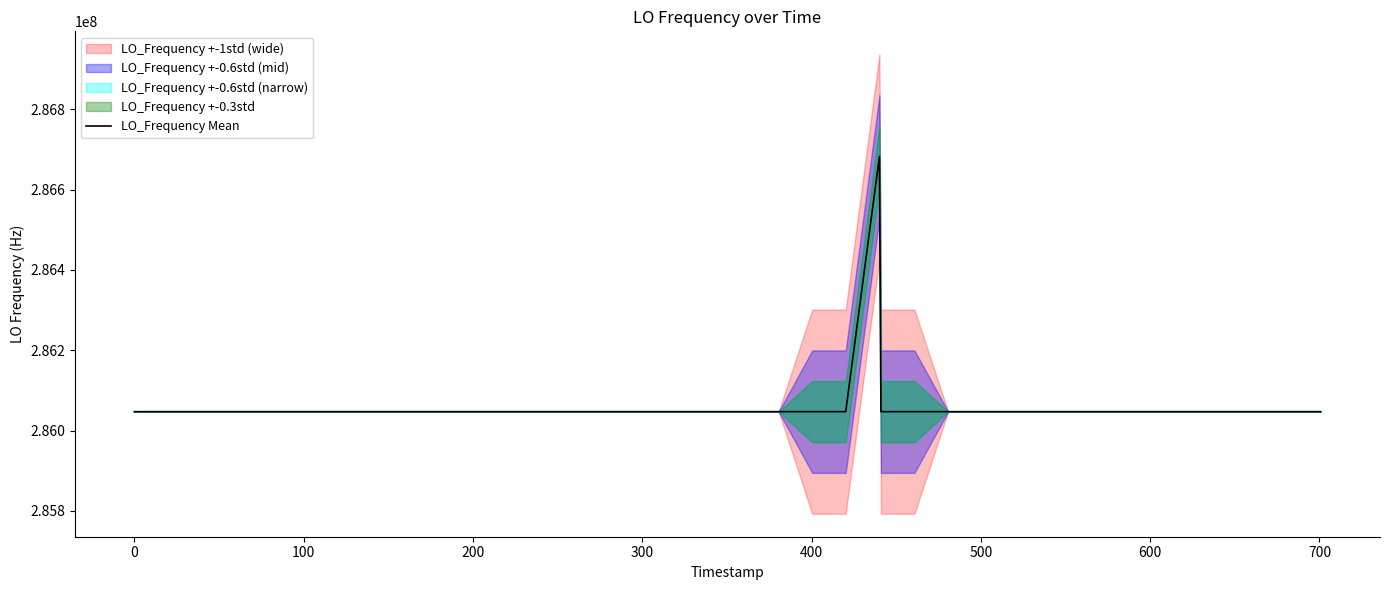

What is the difference between the maximum and minimum values?

635712.1